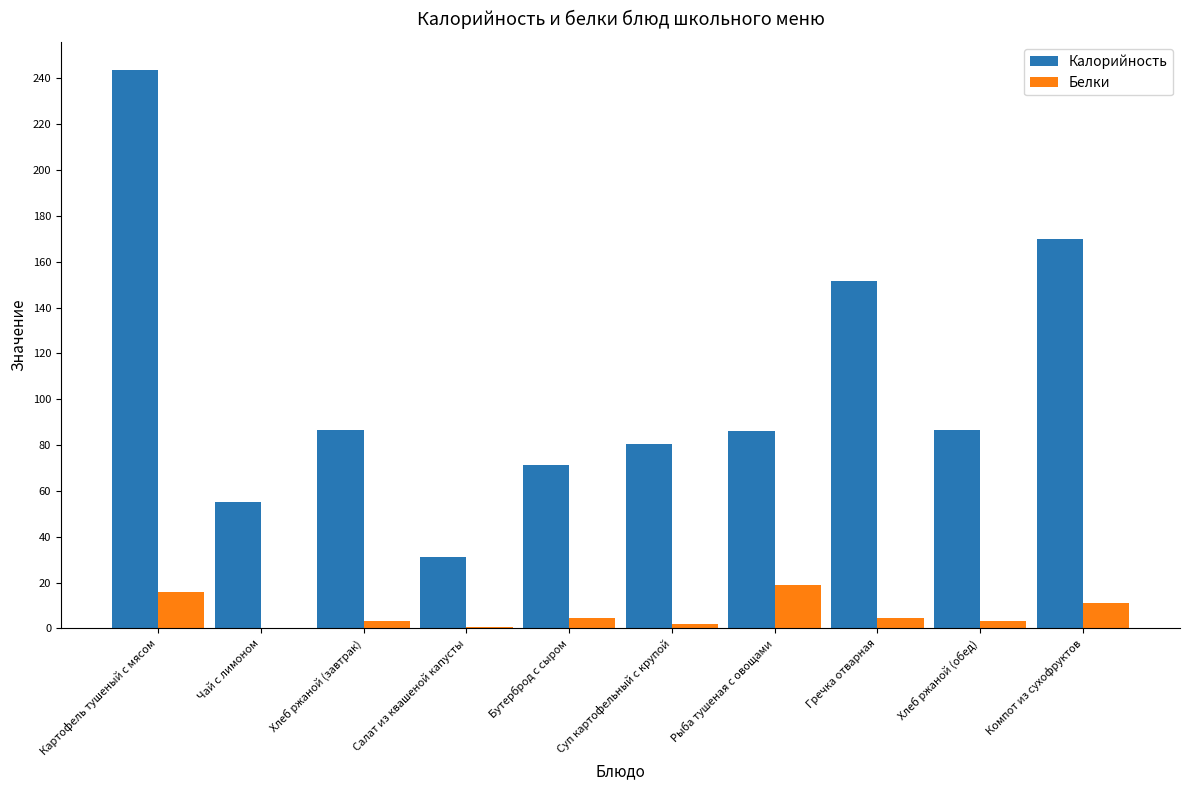

What is the maximum value shown in the chart?

243.8